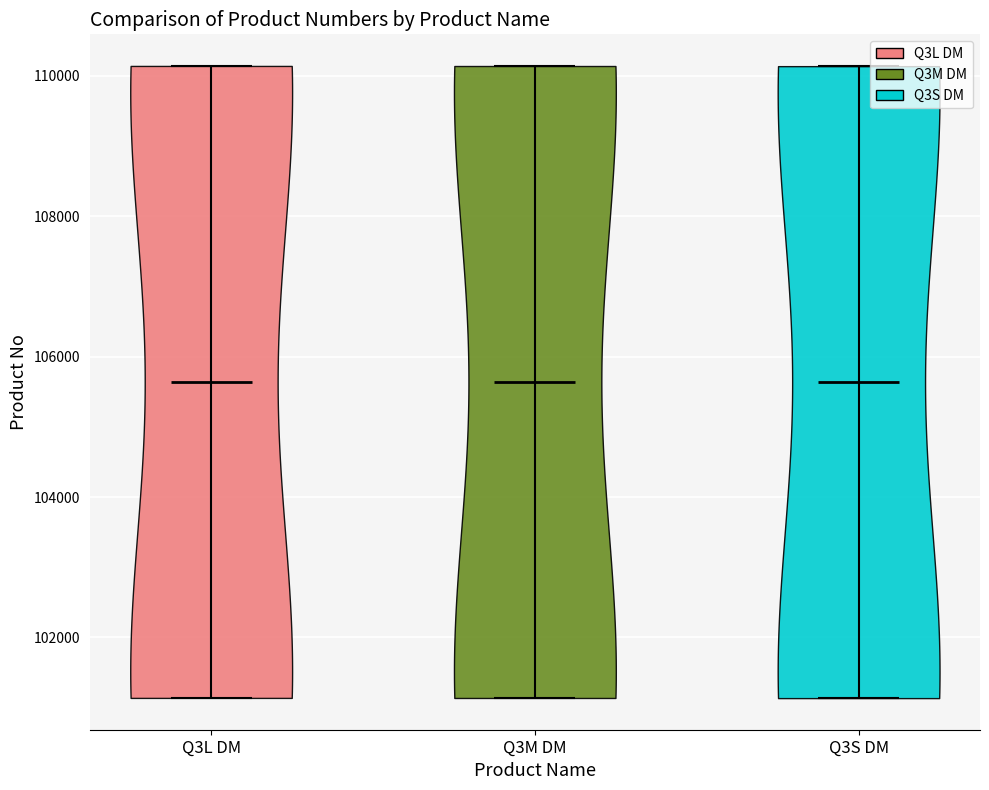

Reading left to right, read every violin against the y-axis: where its median line is, and the lowest and highest points it reaches. The values are not printed on the chart, so give them approximately, as read against the axis.

Q3L DM: median line 105600, lowest point 101200, highest point 110200
Q3M DM: median line 105600, lowest point 101200, highest point 110200
Q3S DM: median line 105600, lowest point 101200, highest point 110200